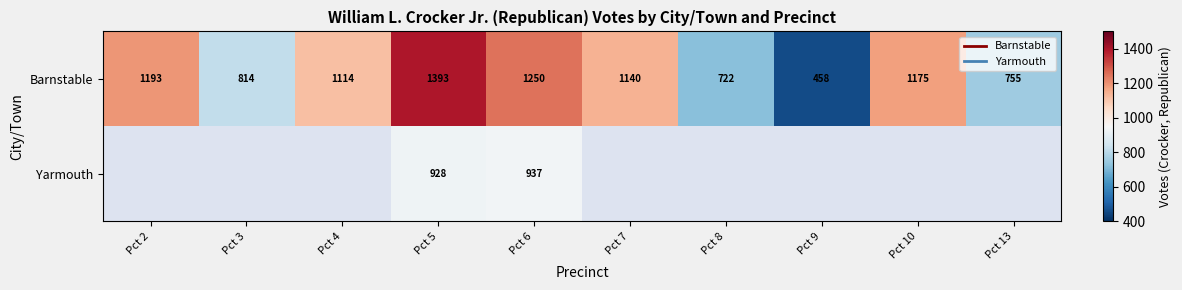

Count the number of data series in this chart.

2